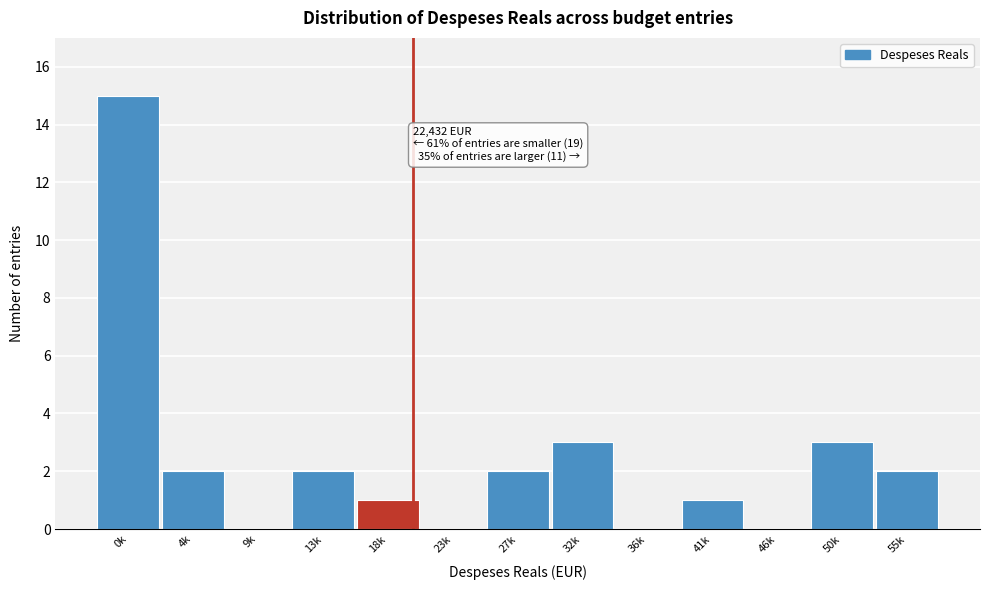

Reading left to right, list all the values displayed in this chart.

0k=15	4k=2	9k=0	13k=2	18k=1	23k=0	27k=2	32k=3	36k=0	41k=1	46k=0	50k=3	55k=2